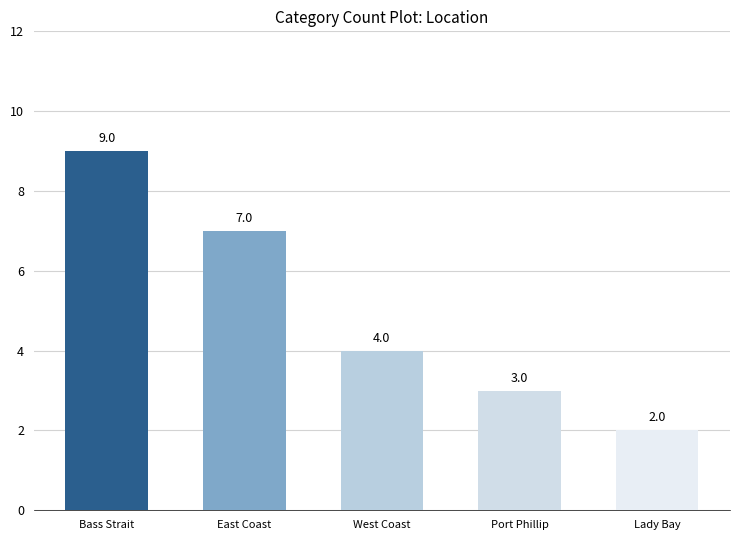

How many distinct data groups are displayed?

1